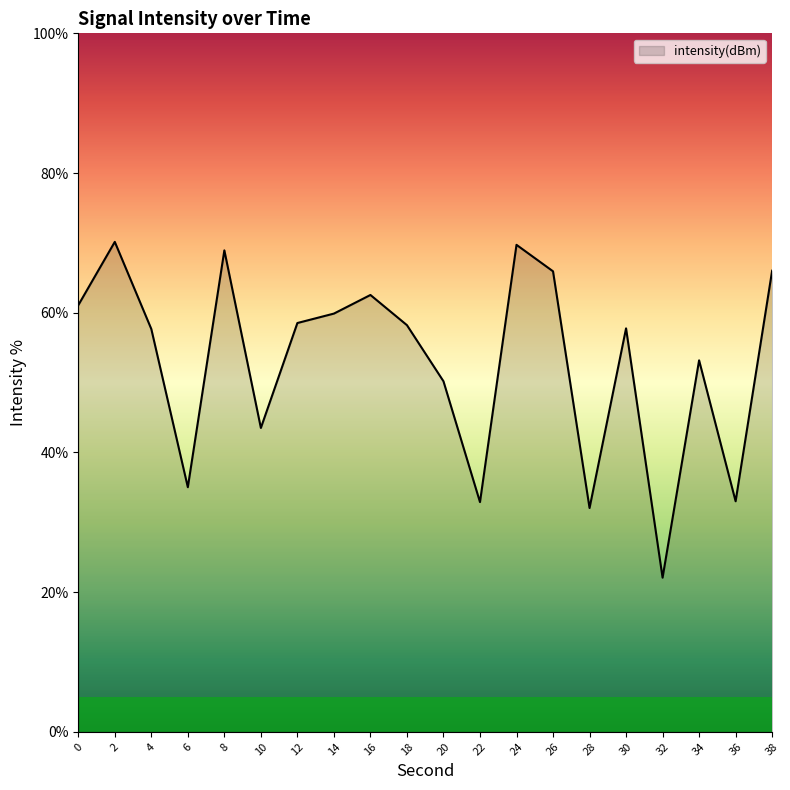

What is the change in value from 28 to 38?

+34.0